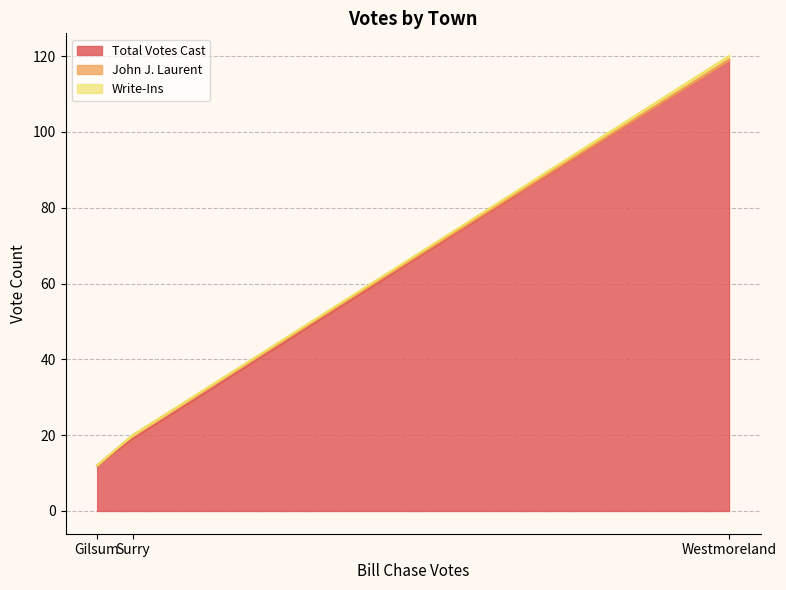

At which category is the sum across all series the highest?

Westmoreland